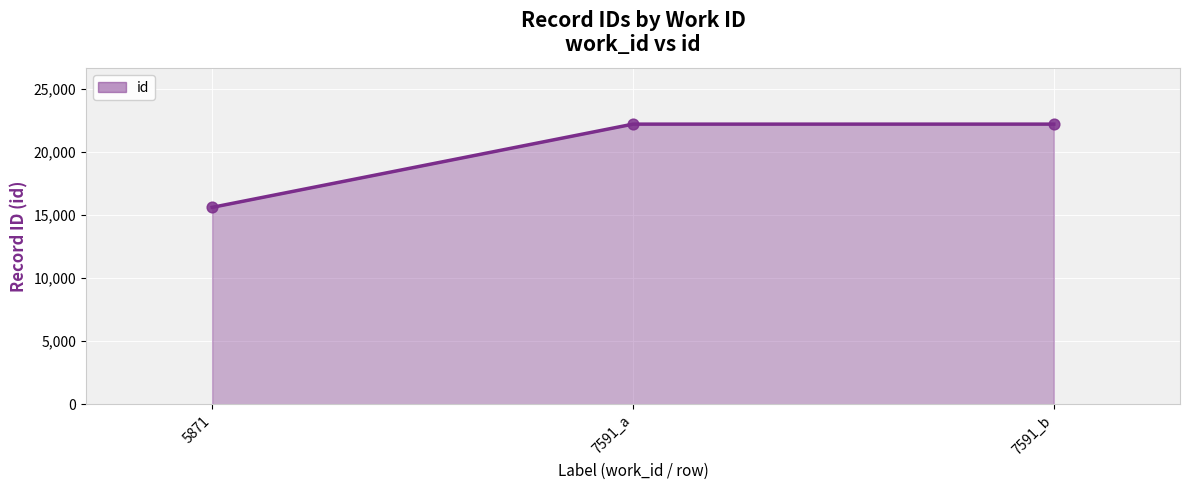

What is the ratio of the value at 7591_b to the value at 5871?

1.4